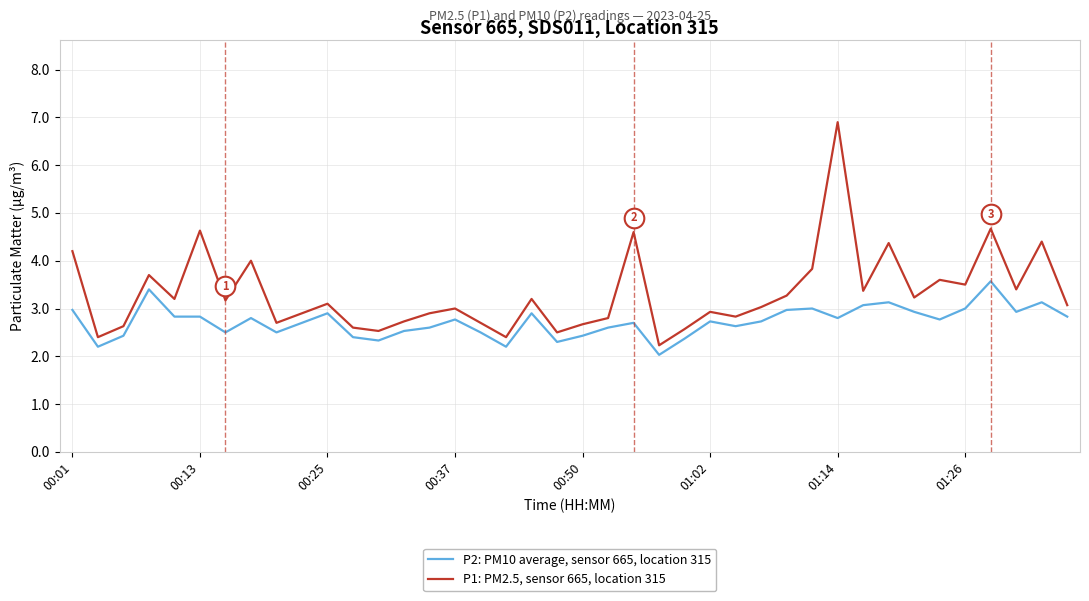

What are all the series names shown in the legend?

P2: PM10 average, sensor 665, location 315, P1: PM2.5, sensor 665, location 315